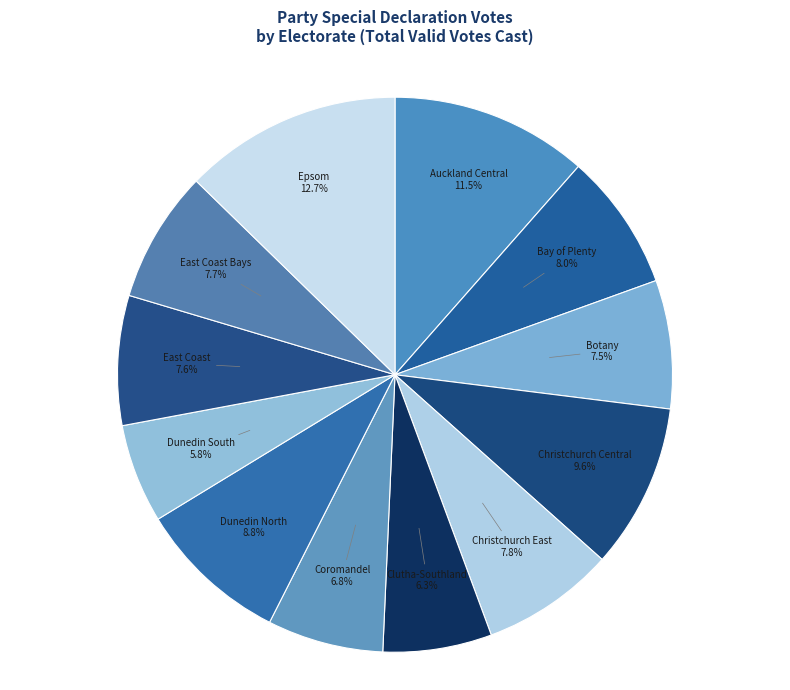

True or false: East Coast accounts for 17% of the total.

False